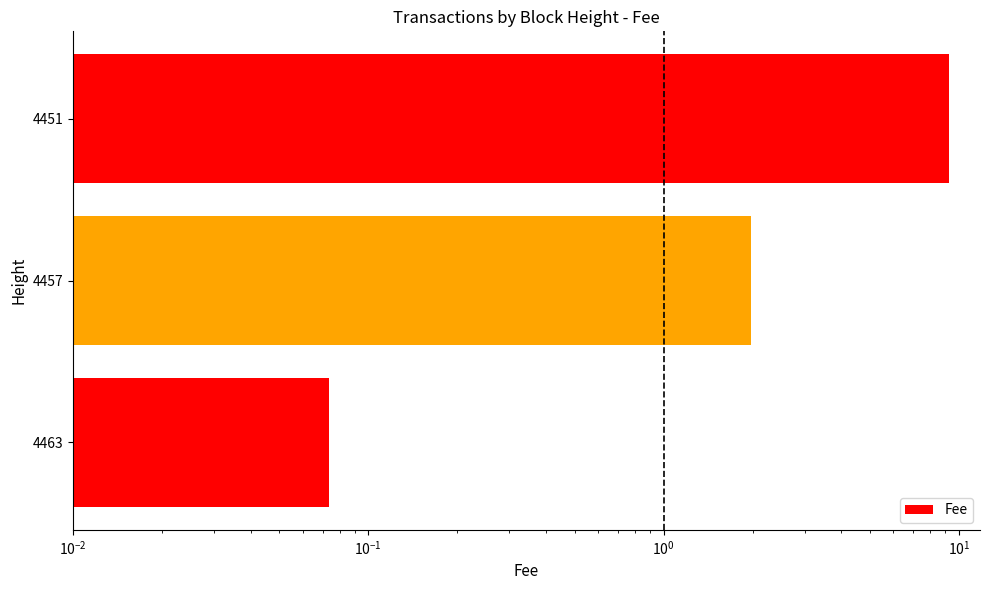

What is the greatest value displayed?

9.3